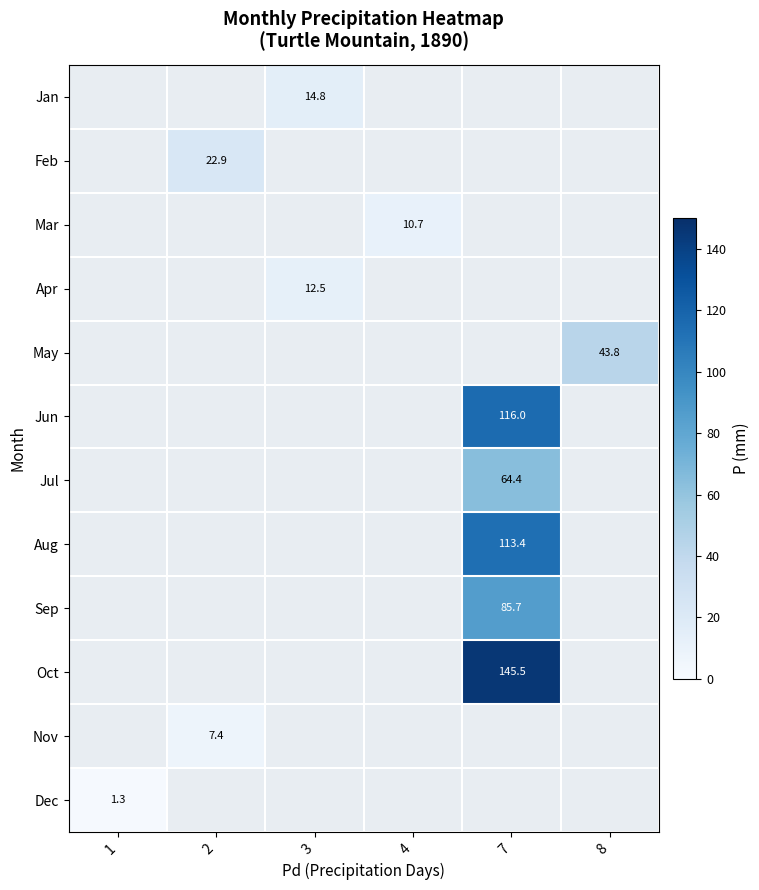

Which label corresponds to the smallest value in the chart?

1